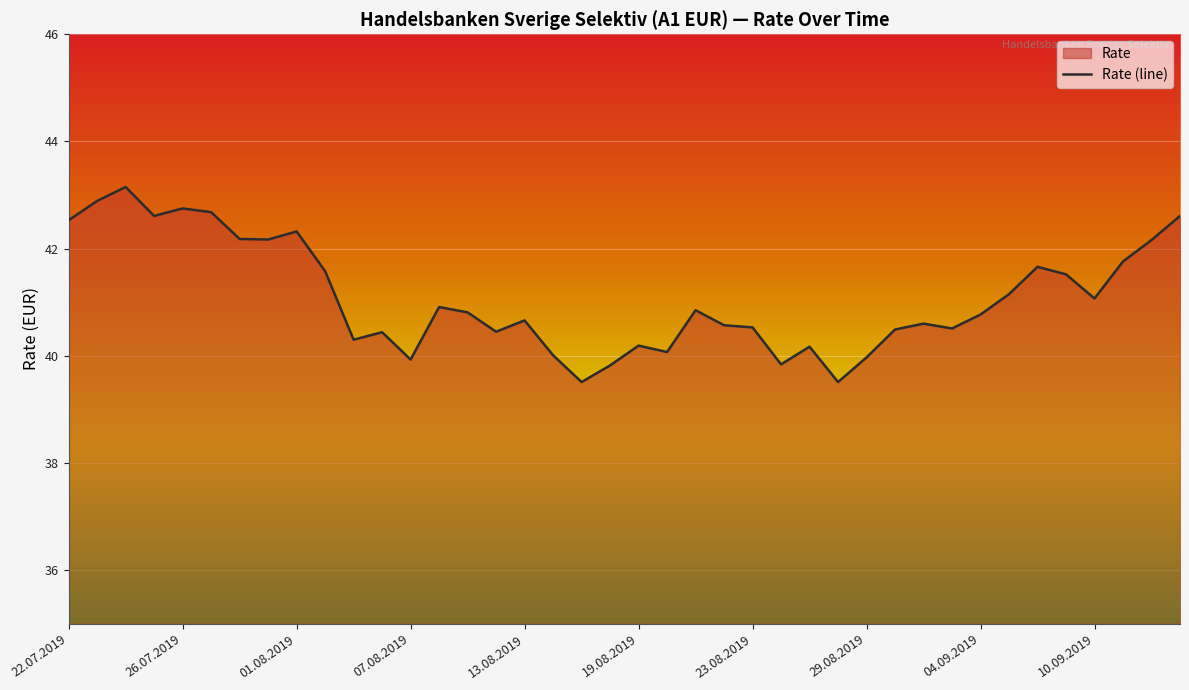

How many lines are shown in the chart?

1